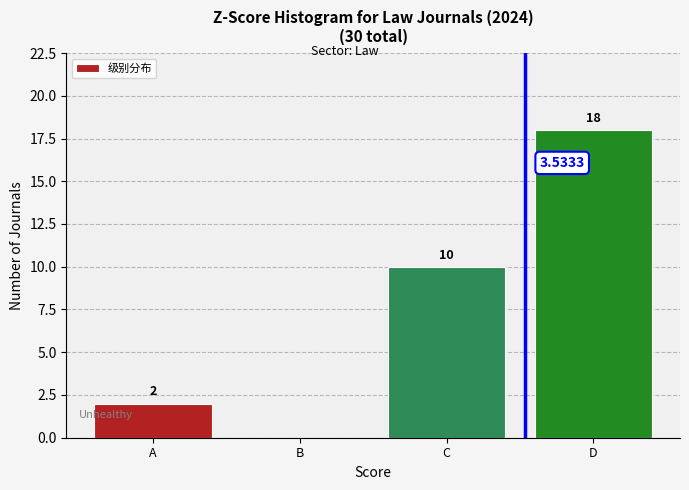

Where is the data nearest to the value 9?

C